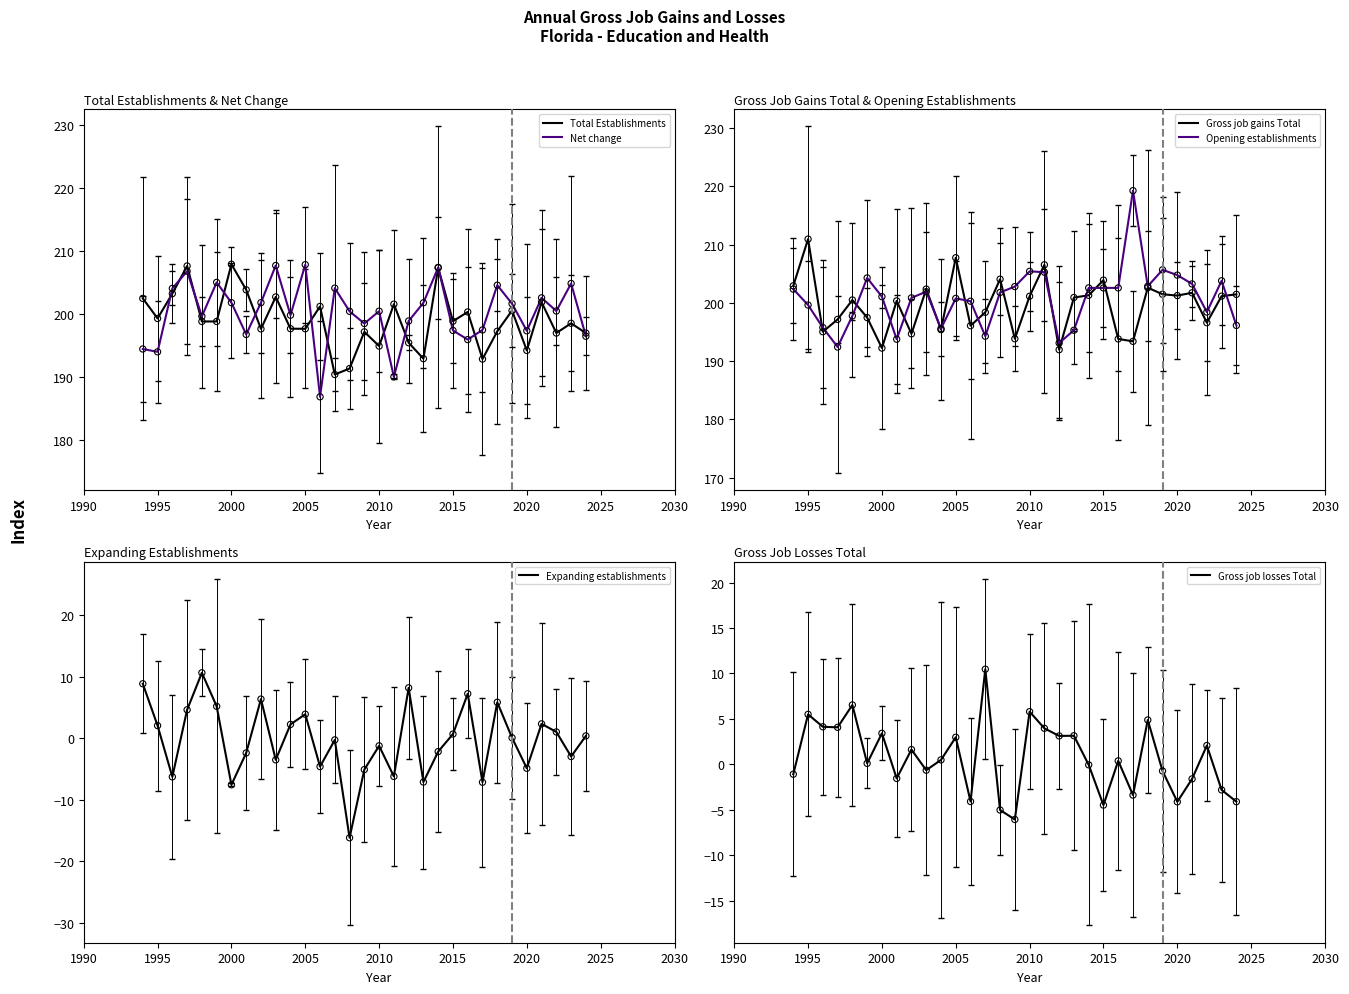

At how many categories does at least one series exceed 141?

31